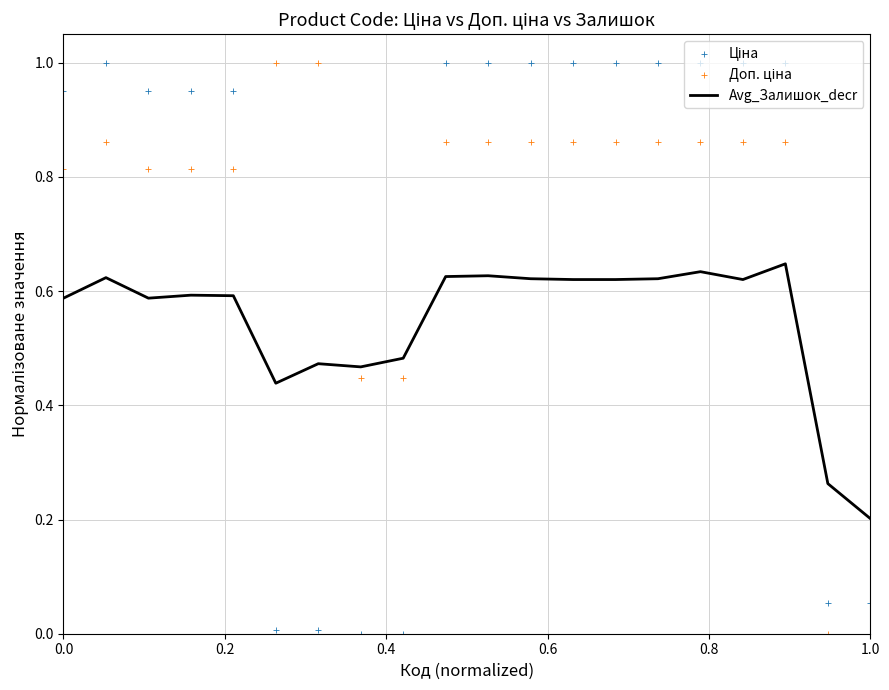

Which series has the largest total across all categories?

Доп. ціна